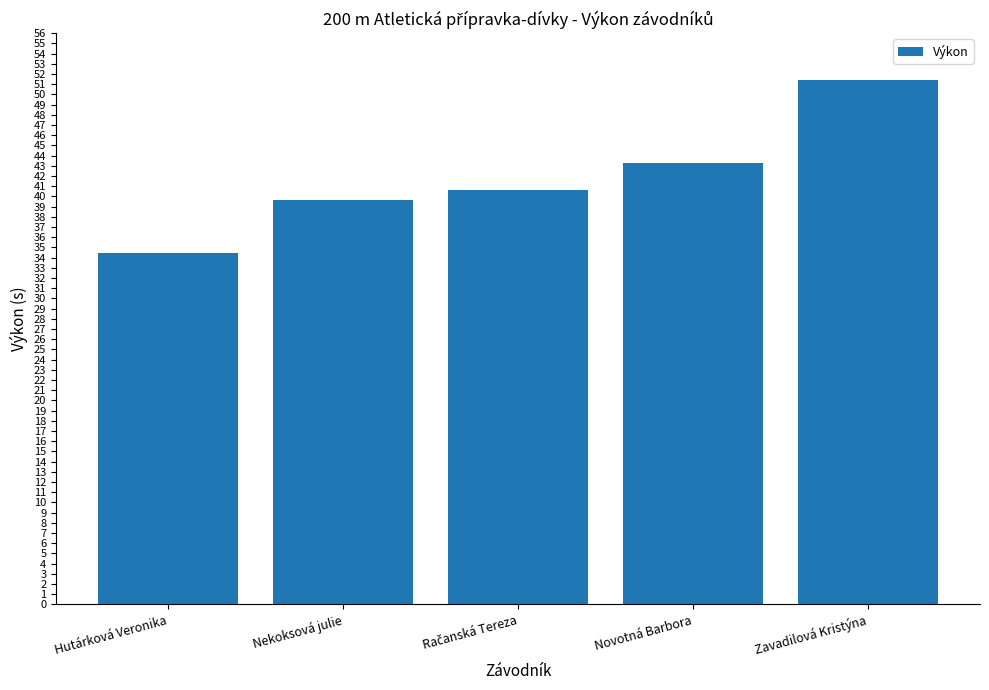

Reading left to right, transcribe all the data shown in this chart.

34.4	39.6	40.6	43.3	51.4